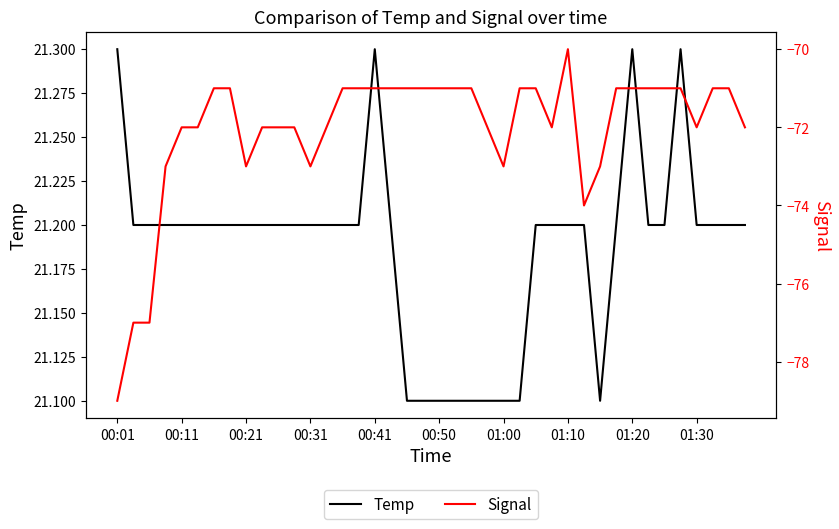

Which series has the widest spread of values?

Signal